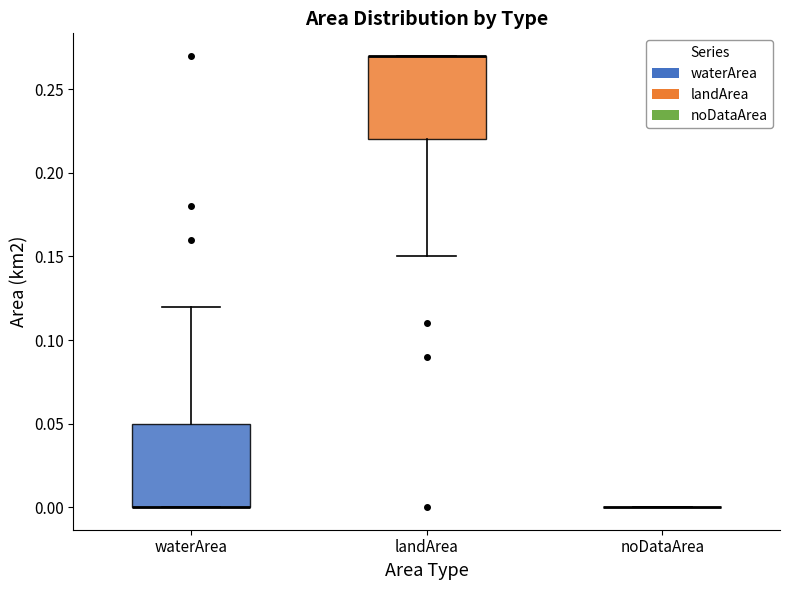

Reading left to right, read every box against the y-axis: the position of its median line, the range the box covers, and the ends of its whiskers. The values are not printed on the chart, so give them approximately, as read against the axis.

waterArea: median 0.00 (drawn on the box's lower edge), box 0.00 to 0.05, whiskers 0.00 to 0.12
landArea: median 0.27 (drawn on the box's upper edge), box 0.22 to 0.27, whiskers 0.15 to 0.27
noDataArea: box collapsed to a line at 0.00, whiskers 0.00 to 0.00